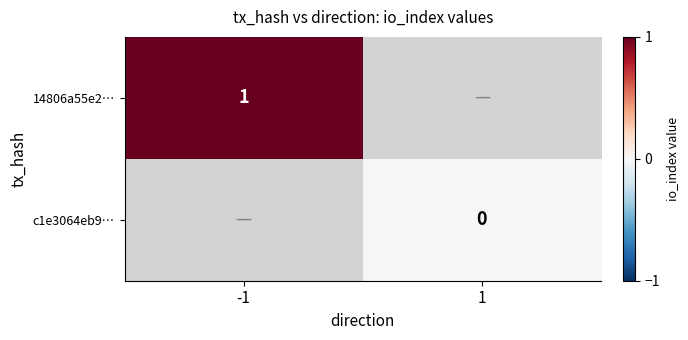

At how many categories does at least one series exceed 0?

1